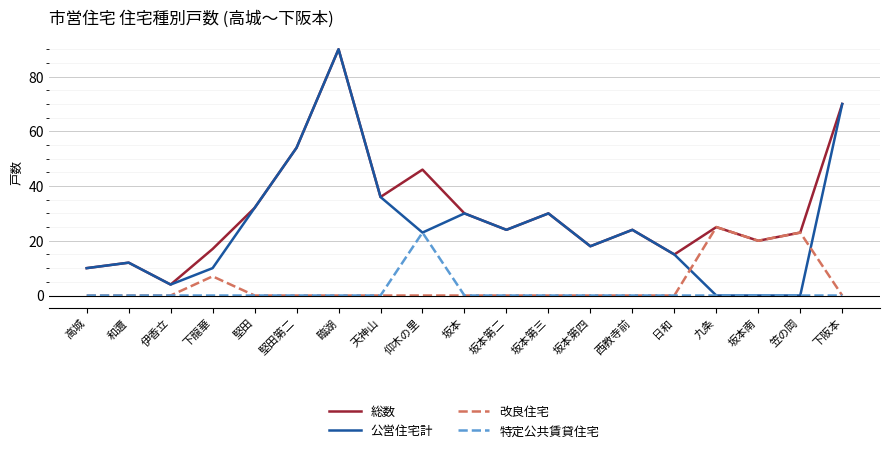

What position from the right is 堅田第二?

14